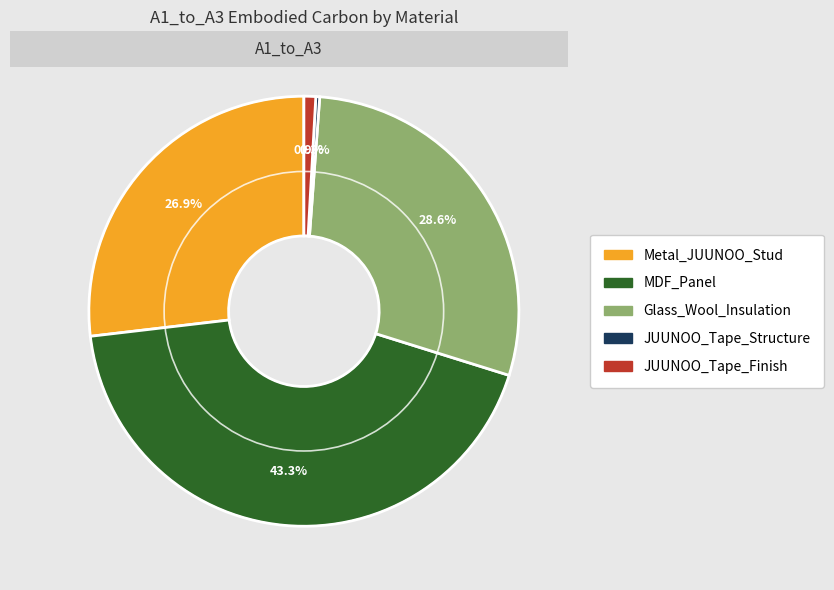

Is there a majority slice in this chart?

No